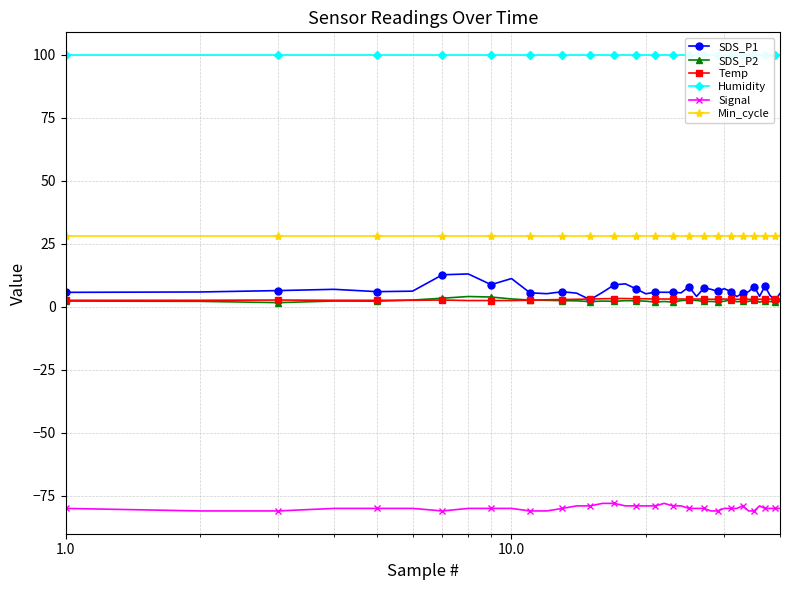

True or false: Signal has more than 1 points higher than both neighbors.

True